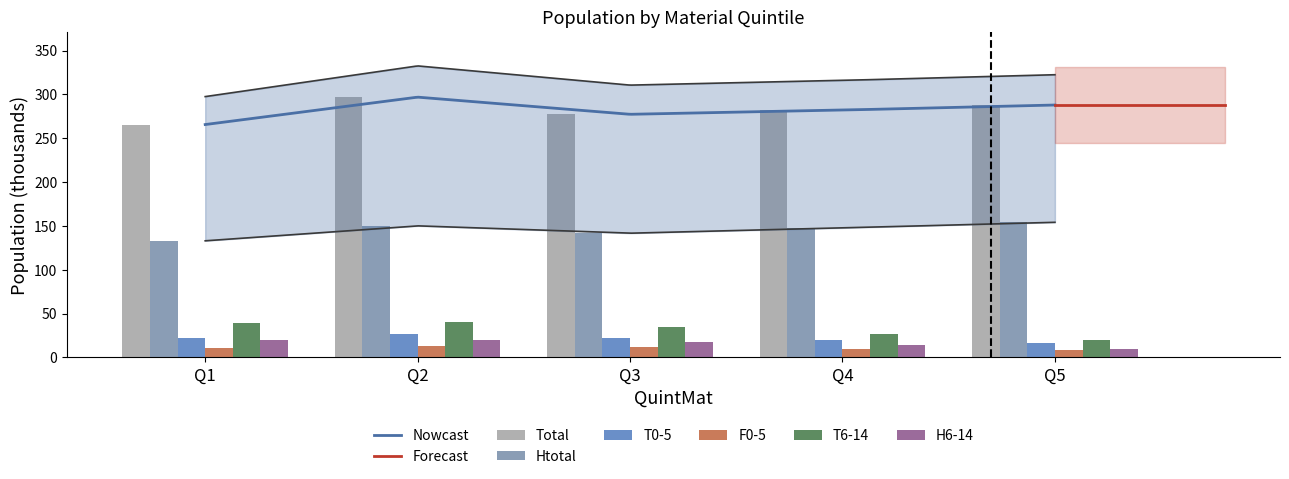

What value does the T0-5 series have at Q3?

22.7